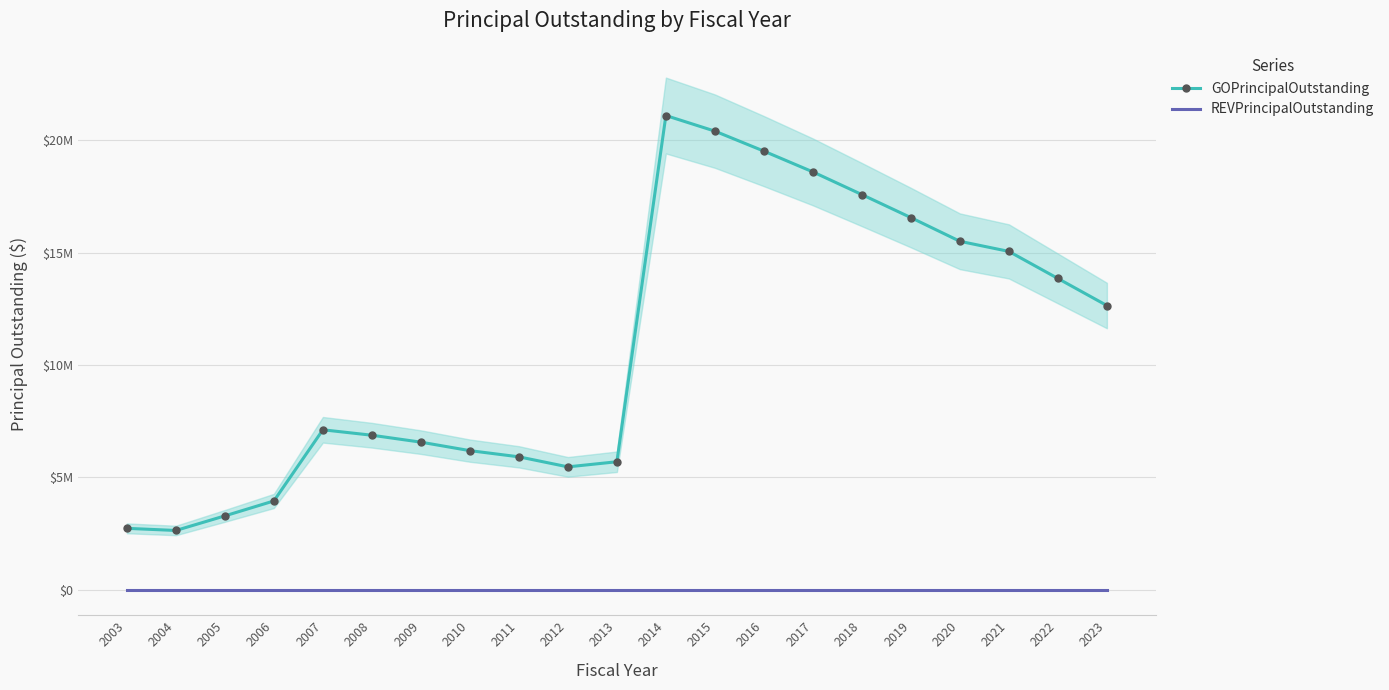

What is the highest value of the GOPrincipalOutstanding series?

21110000.0